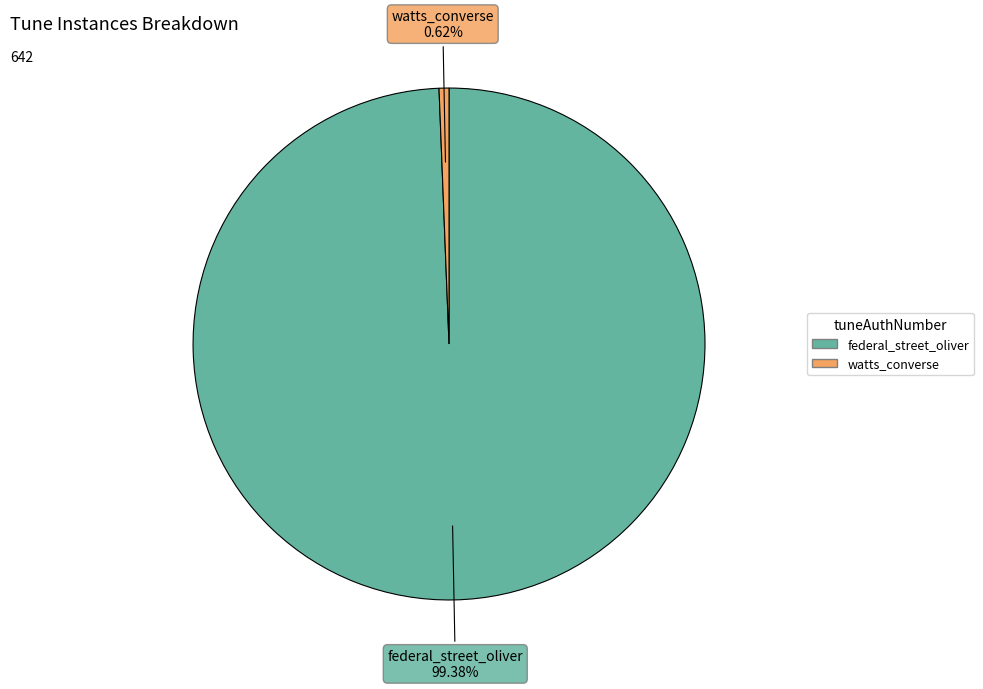

Which slice represents more than half of the pie?

federal_street_oliver